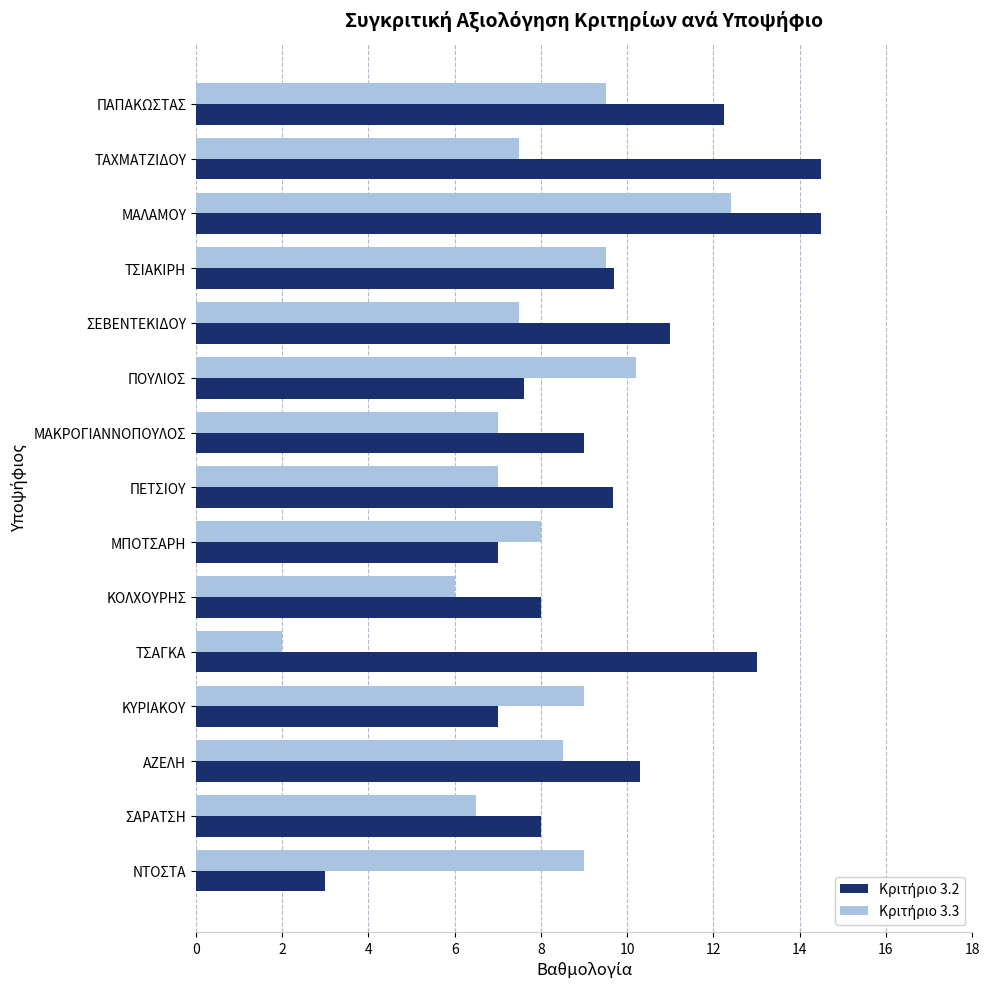

At which category is the sum across all series the highest?

ΜΑΛΑΜΟΥ